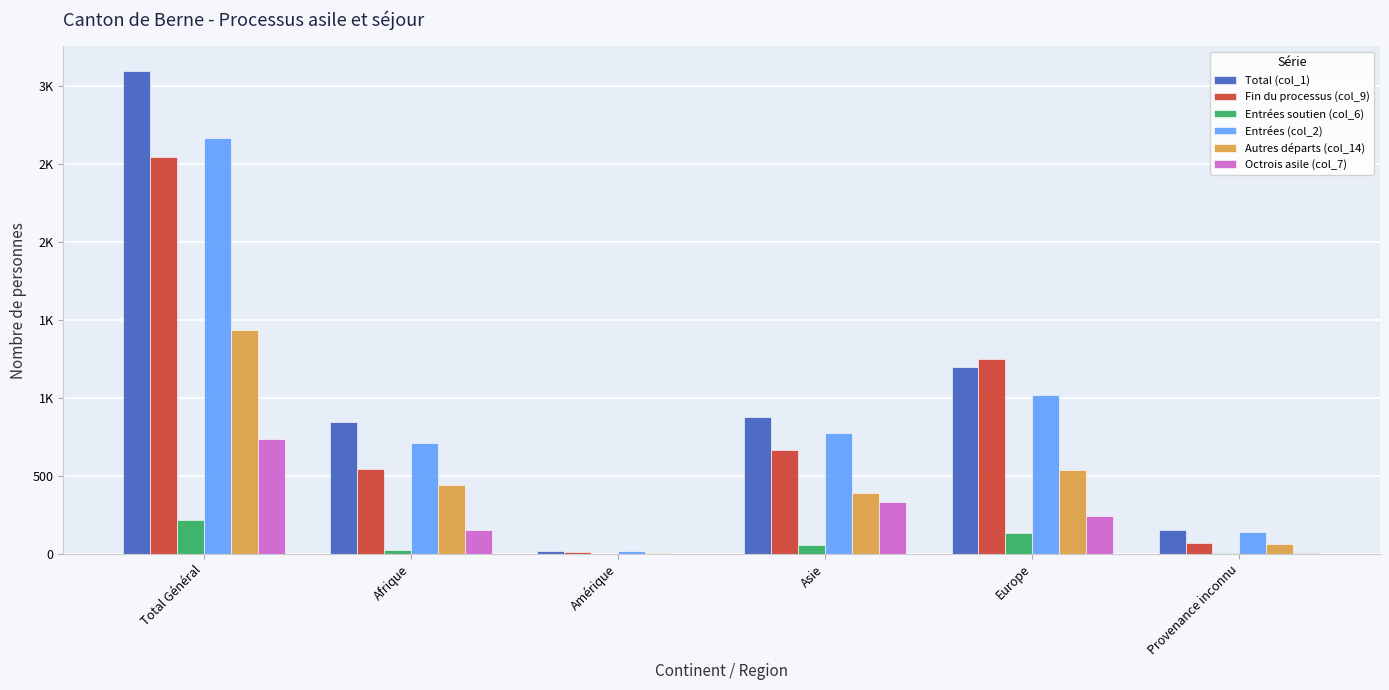

Between Total Général and Provenance inconnu, which series saw the biggest shift?

Total (col_1)